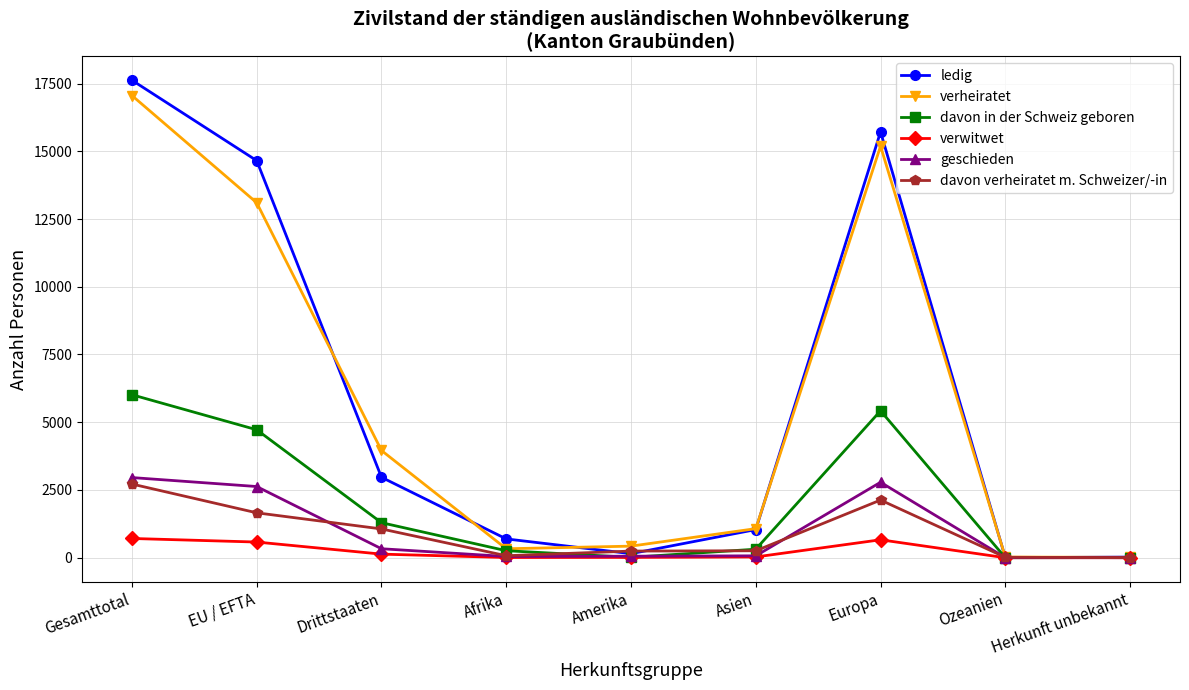

Is the value of davon in der Schweiz geboren at Afrika greater than the value of ledig at Europa?

No